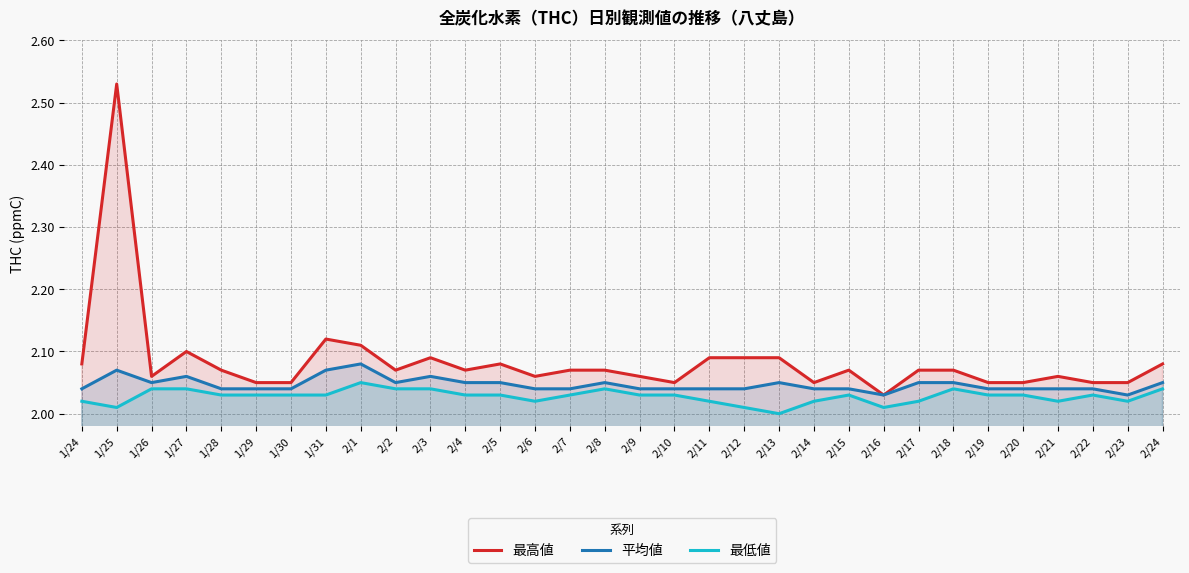

In 最高値, how many points are lower than both neighbors (excluding endpoints)?

7